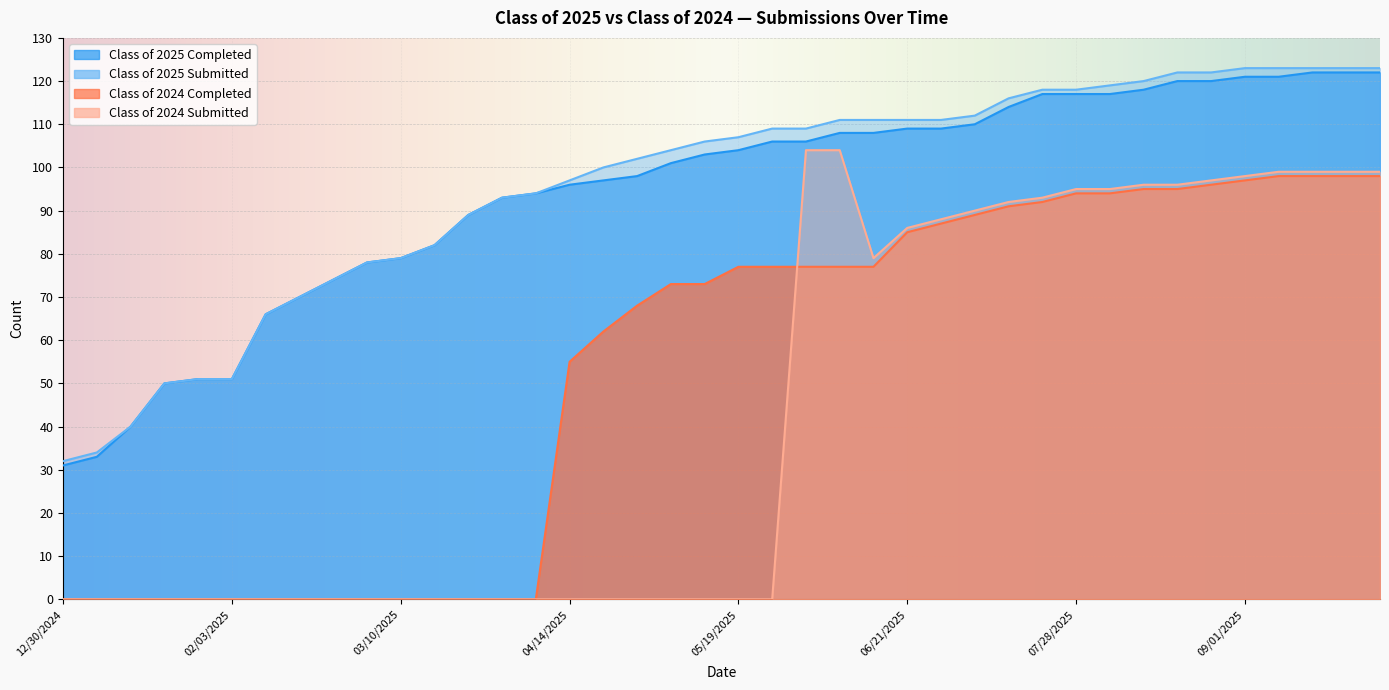

What position from the left is 01/14/2025?

3